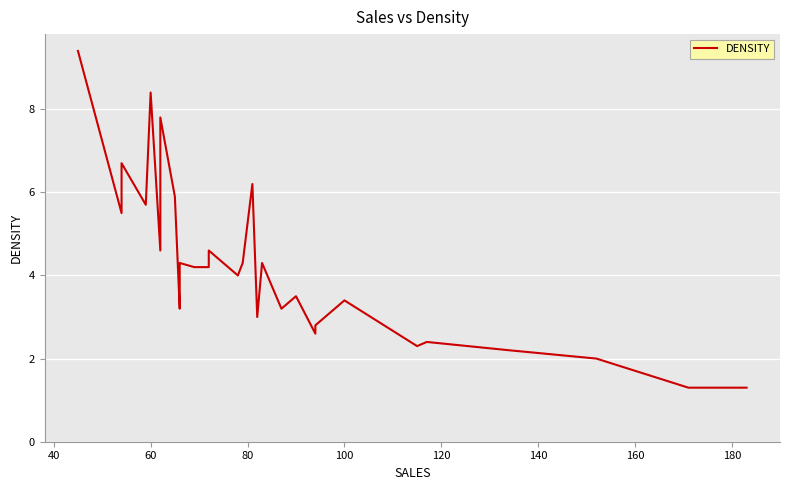

Reading left to right, transcribe all the data shown in this chart.

9.4	5.5	6.5	6.7	5.7	8.4	4.6	7.8	5.9	3.2	4.3	4.2	4.2	4.6	4.0	4.3	6.2	3.0	3.0	4.3	3.2	3.5	2.6	2.8	3.0	3.4	2.3	2.4	2.2	2.0	1.3	1.3